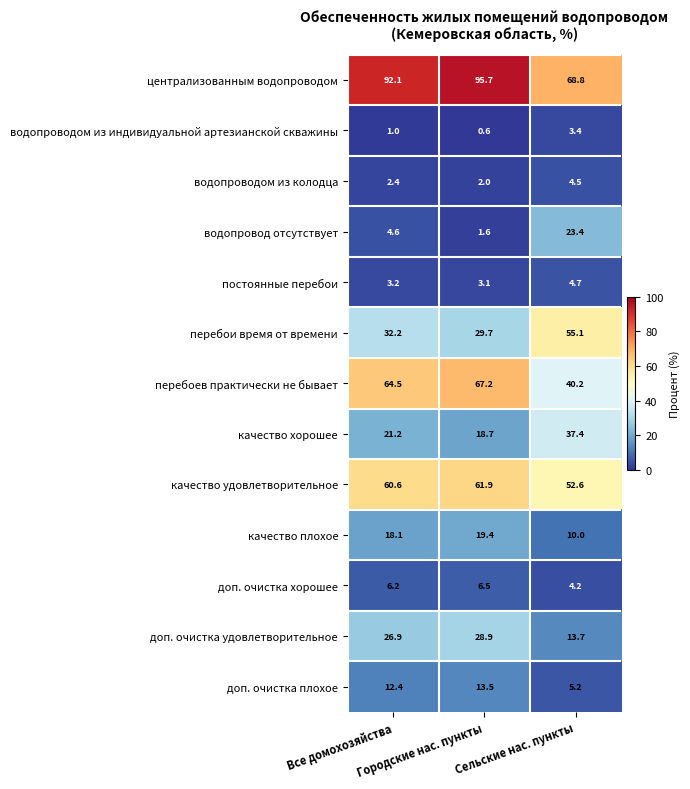

What is the difference between the highest and lowest values at Городские нас. пункты?

95.1